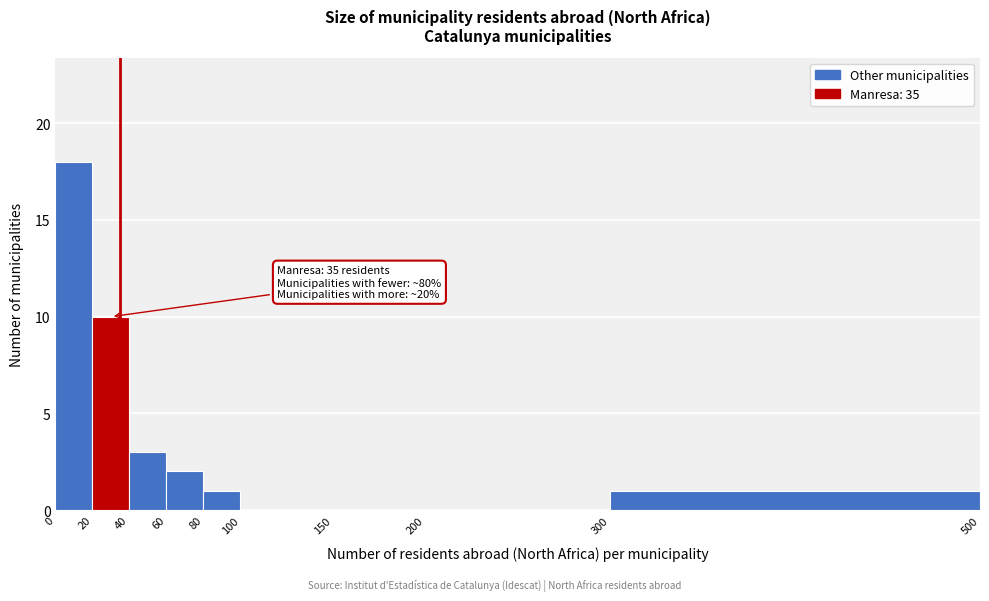

Over which range of the x-axis is the bar tallest?

0 to 20